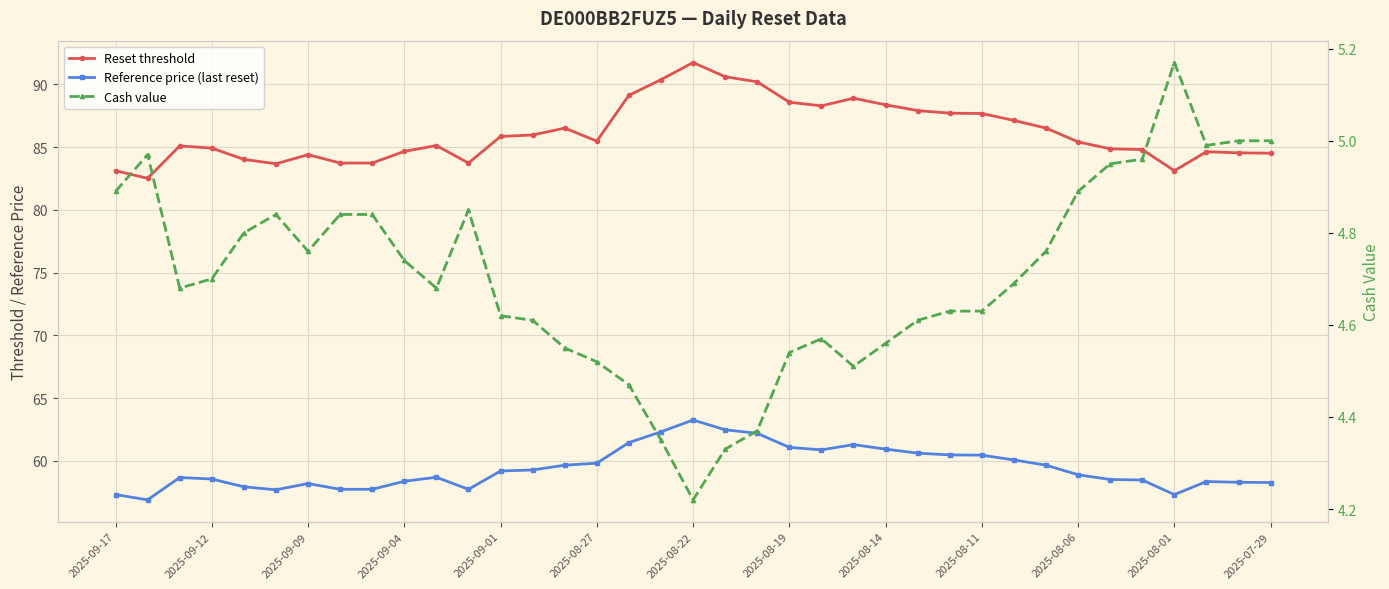

Reading left to right, list all the values displayed in this chart.

Reset threshold: 83.1	82.5	85.1	84.9	84.0	83.7	84.4	83.7	83.7	84.7	85.1	83.7	85.8	86.0	86.5	85.5	89.1	90.4	91.7	90.6	90.2	88.6	88.3	88.9	88.4	87.9	87.7	87.7	87.1	86.5	85.4	84.9	84.8	83.1	84.6	84.5	84.5
Reference price (last reset): 57.3	56.9	58.7	58.6	57.9	57.7	58.2	57.7	57.7	58.4	58.7	57.7	59.2	59.3	59.7	59.8	61.5	62.3	63.3	62.5	62.2	61.1	60.9	61.3	60.9	60.6	60.5	60.5	60.1	59.7	58.9	58.5	58.5	57.3	58.4	58.3	58.3
Cash value: 4.9	5.0	4.7	4.7	4.8	4.8	4.8	4.8	4.8	4.7	4.7	4.8	4.6	4.6	4.5	4.5	4.5	4.3	4.2	4.3	4.4	4.5	4.6	4.5	4.6	4.6	4.6	4.6	4.7	4.8	4.9	5.0	5.0	5.2	5.0	5.0	5.0